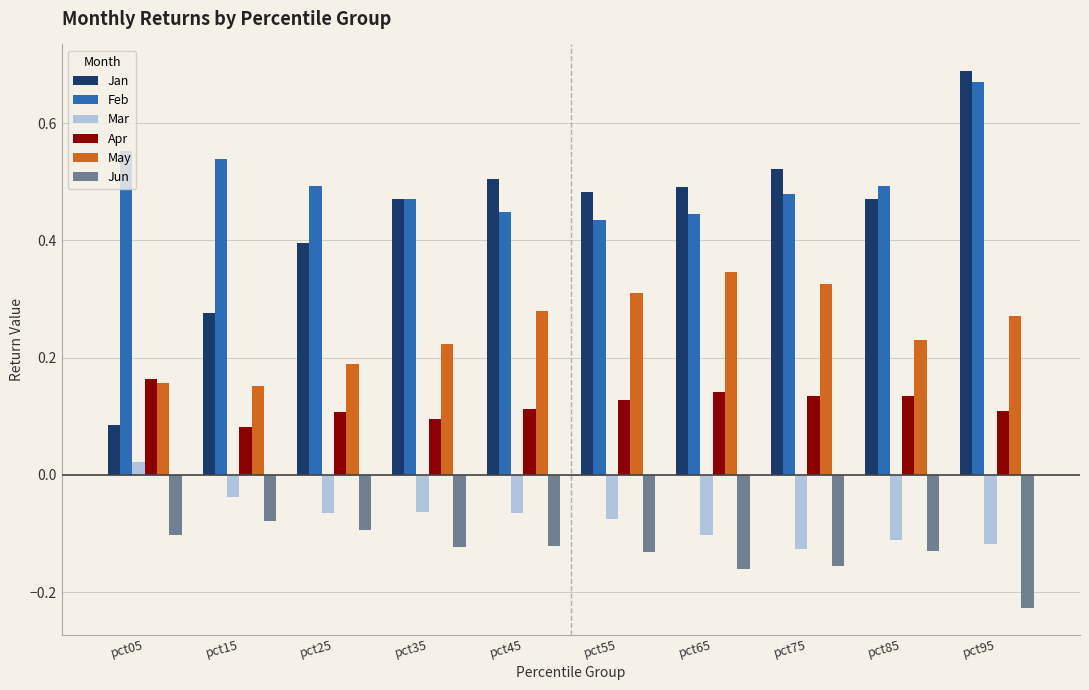

How many Feb values are between 0 and 1?

10